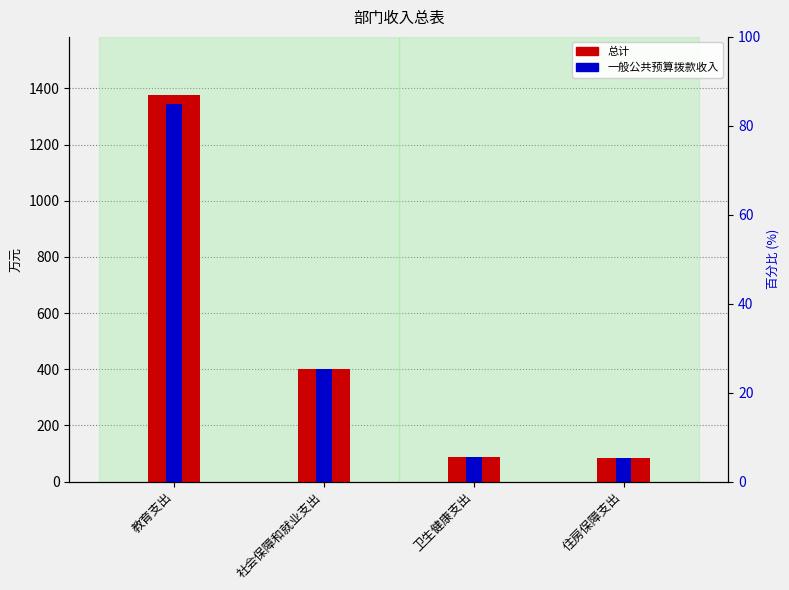

True or false: 总计 has a value of 84.6 at 住房保障支出.

True